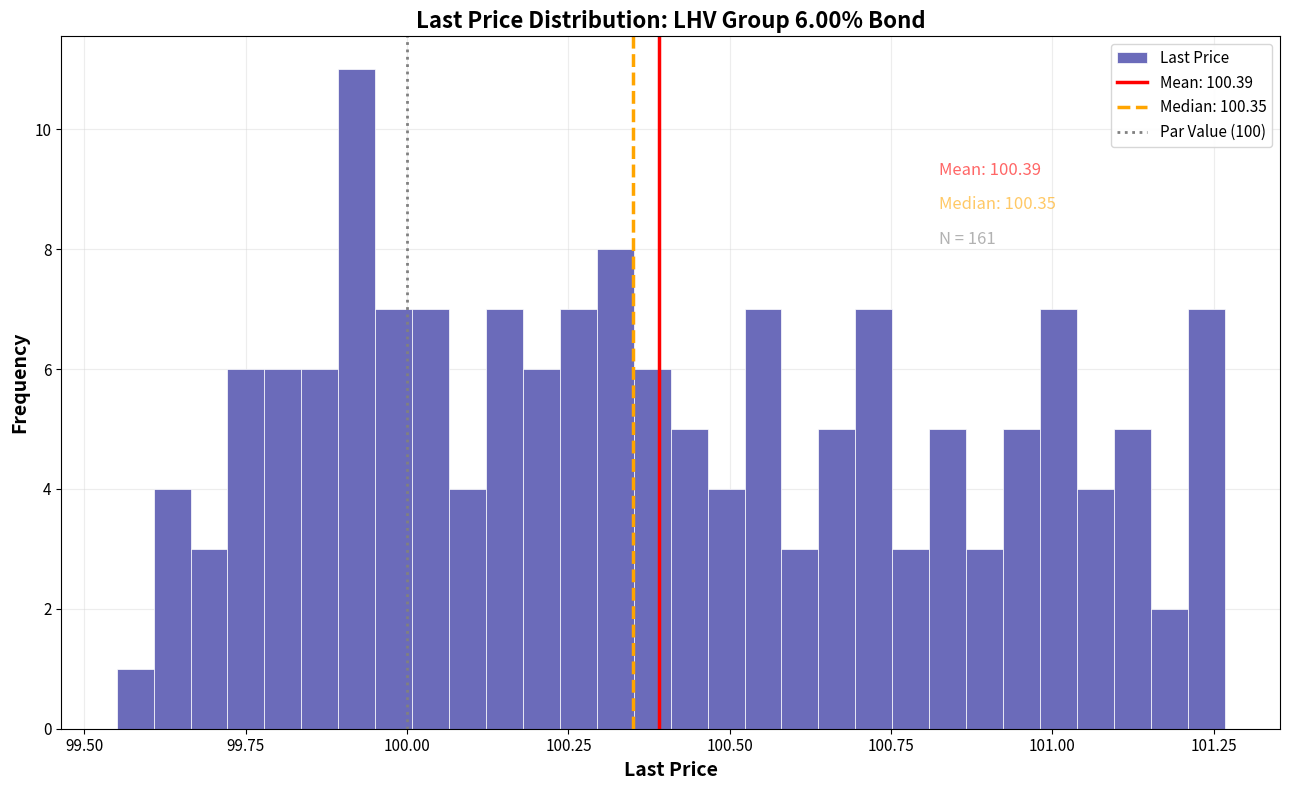

Around what value on the x-axis is the tallest bar? Give the approximate position of its centre, as read against the axis.

99.90